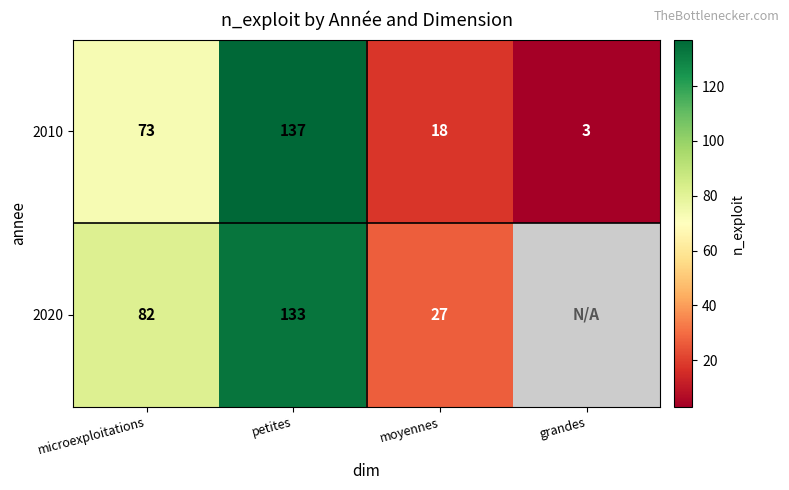

What is the total value across all series at petites?

270